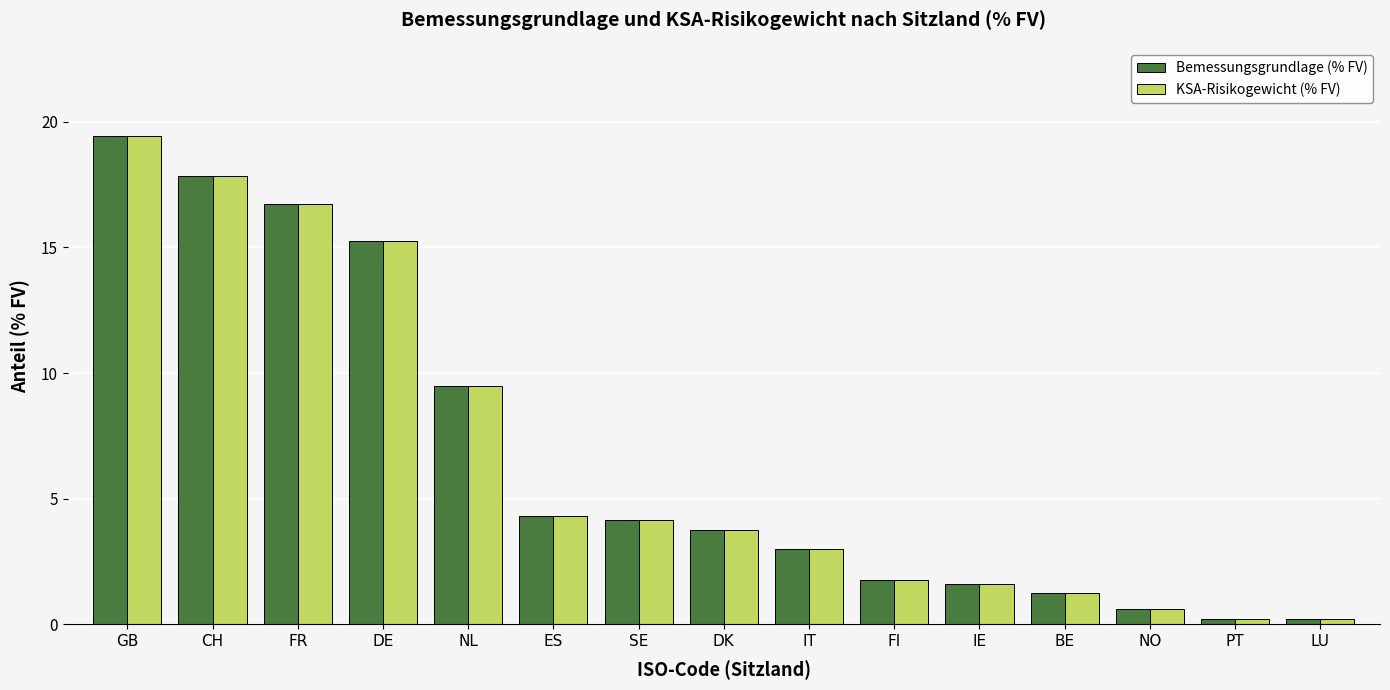

Where is KSA-Risikogewicht (% FV) nearest to the value 9?

NL